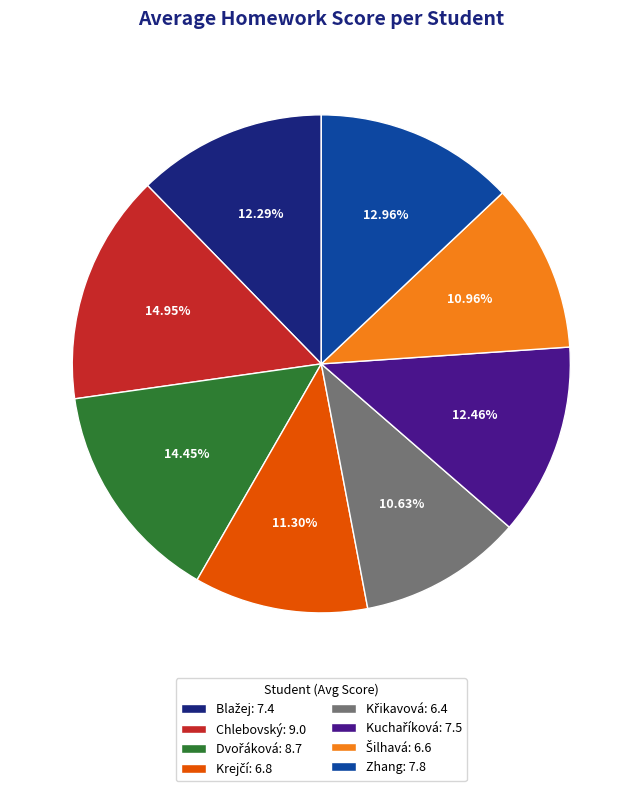

Is there any slice that represents more than half of the pie?

No